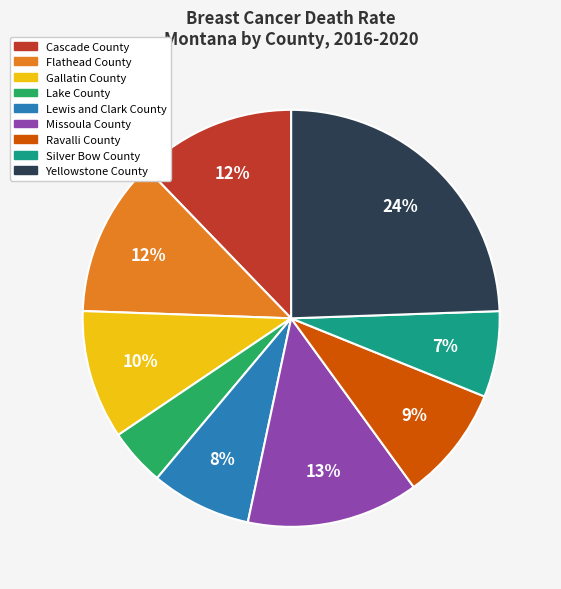

Between Flathead County and Missoula County, which is larger?

Missoula County